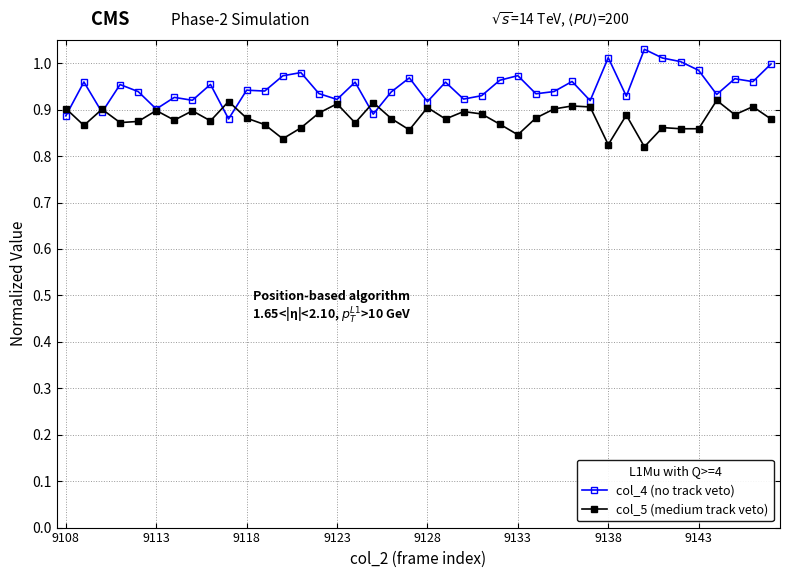

How many series are shown in this chart?

2